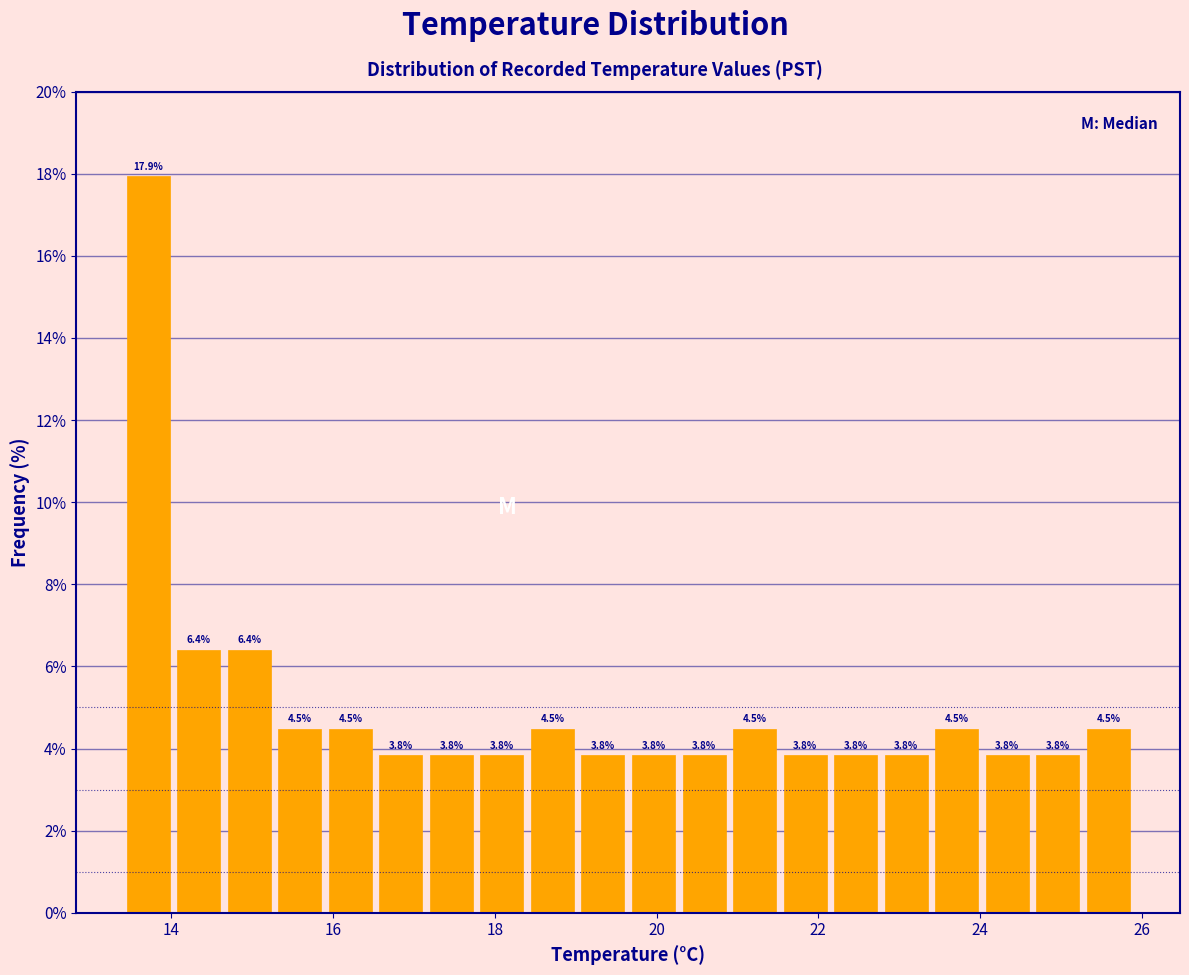

Around what value on the x-axis is the tallest bar? Give the approximate position of its centre, as read against the axis.

13.8